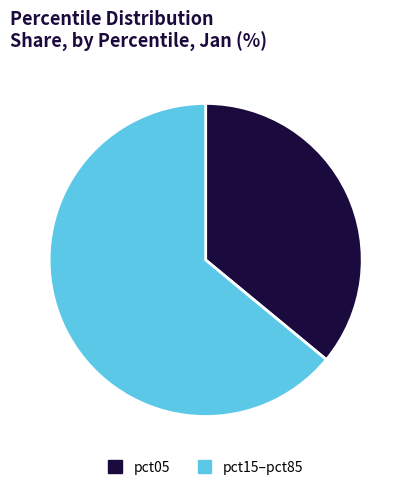

Is there a majority slice in this chart?

Yes